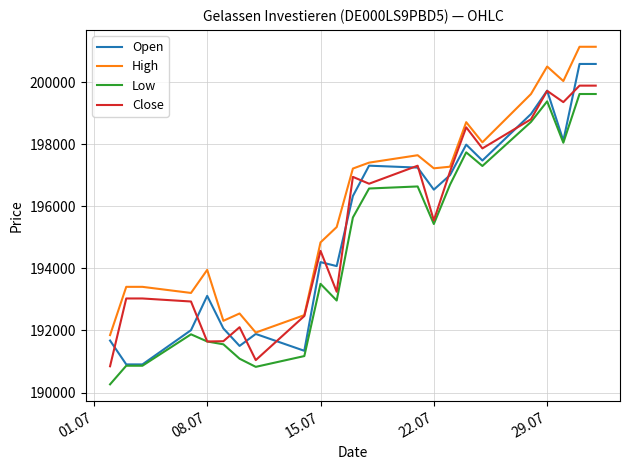

What is the smallest value displayed?

190263